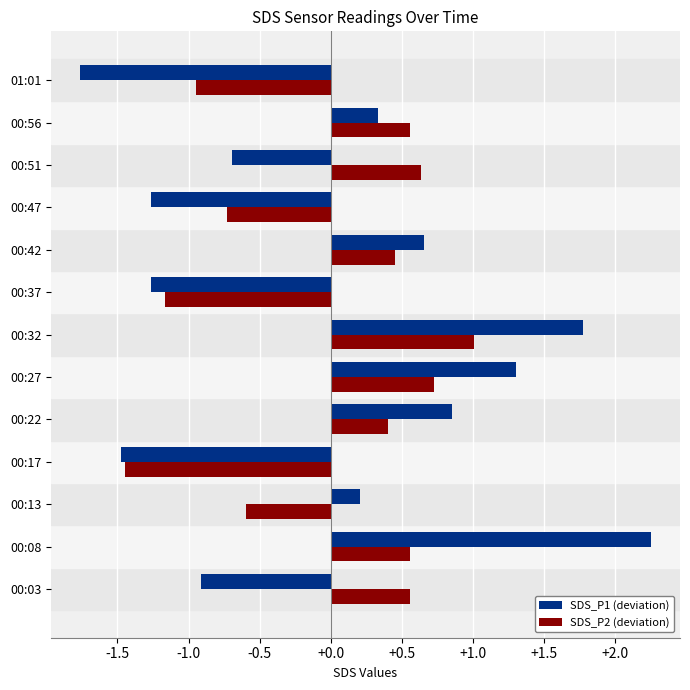

What is the spread (max minus min) of values at 00:08?

1.7